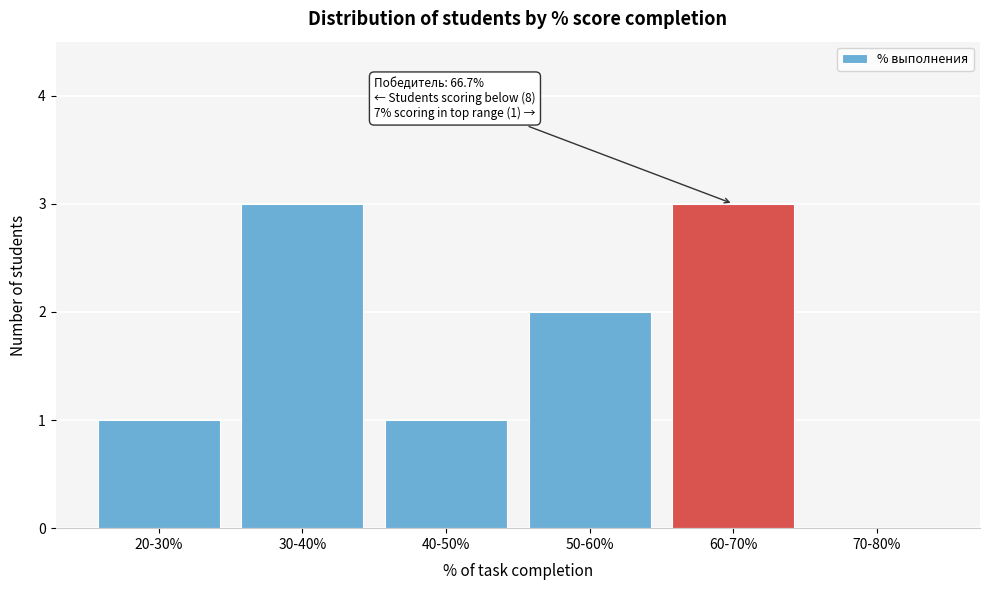

Reading left to right, transcribe all the data shown in this chart.

20-30%=1	30-40%=3	40-50%=1	50-60%=2	60-70%=3	70-80%=0